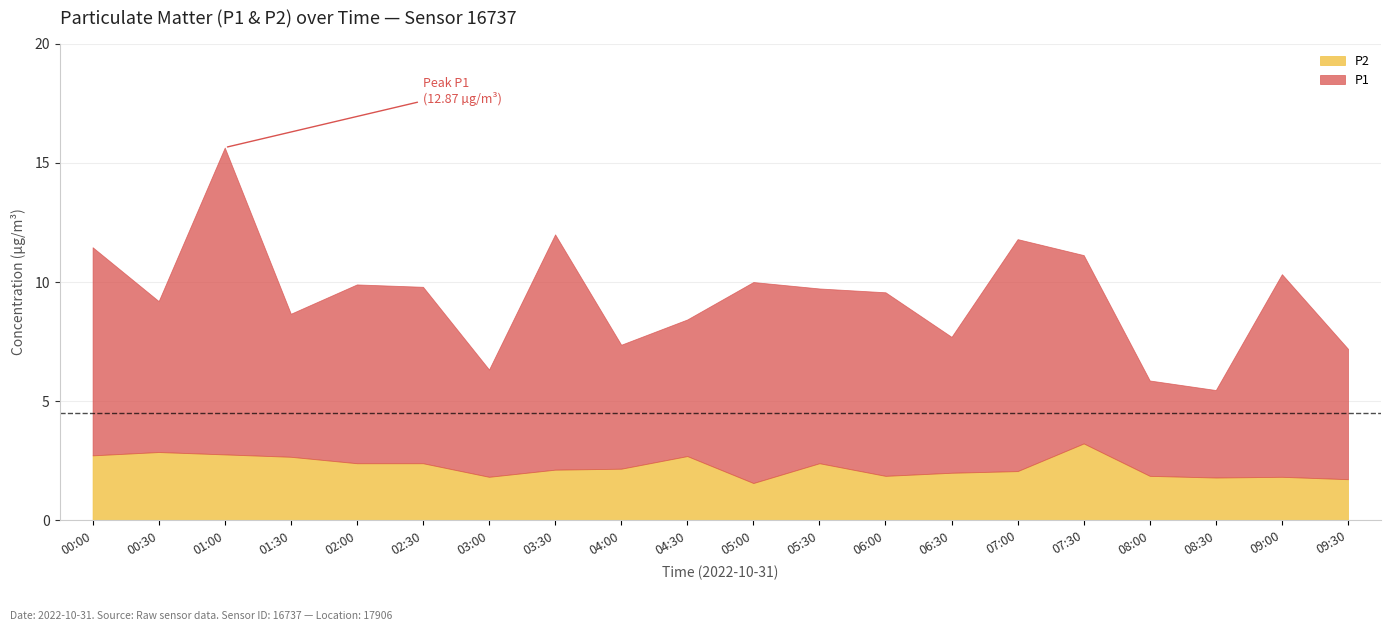

List the series in order of their peak value, highest first.

P1, P2